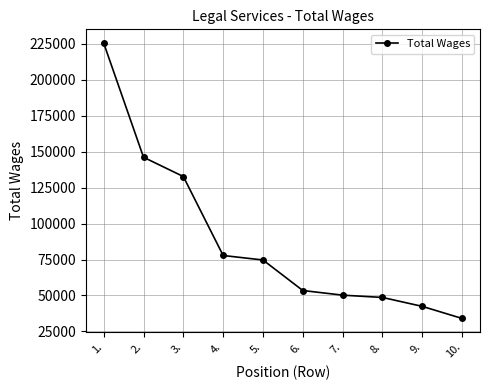

What is the value of the 8th point from the left?

48620